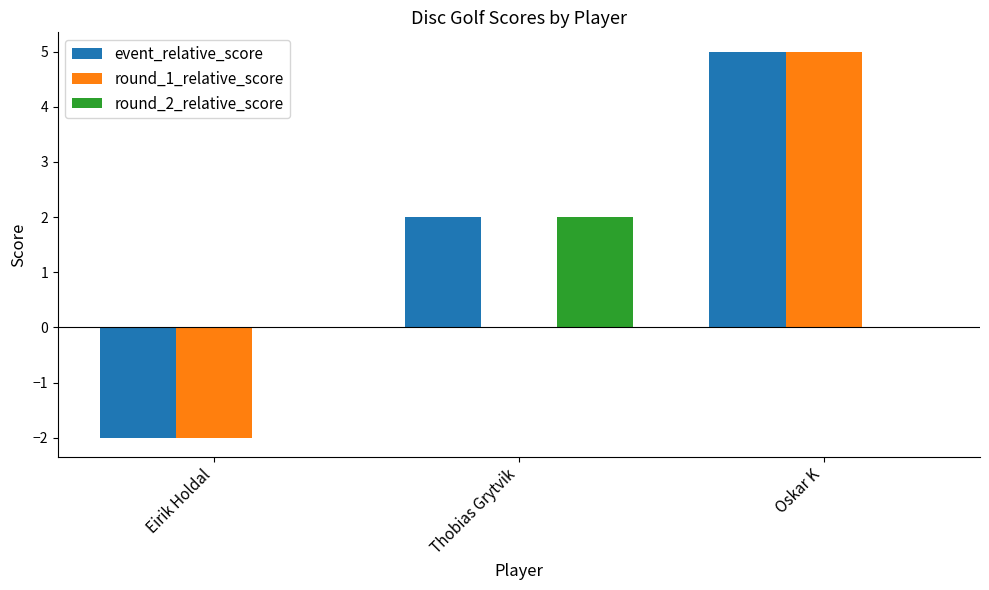

Count the event_relative_score values in the range -2 to 5.

3